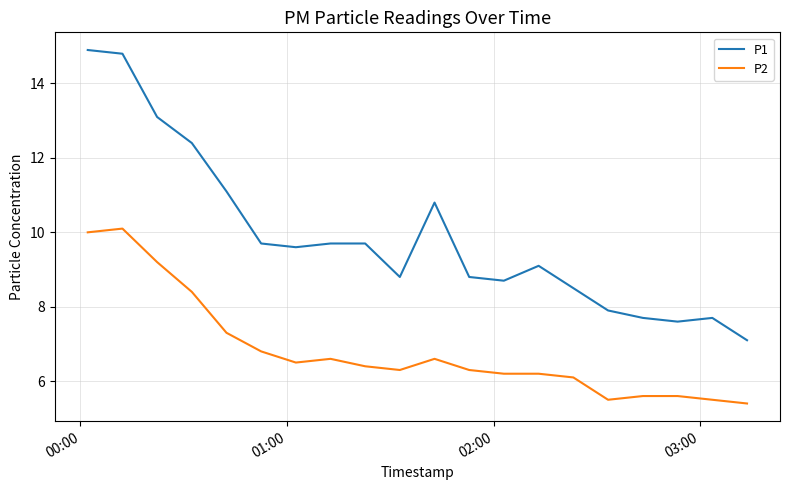

What is the maximum value for P2?

10.1